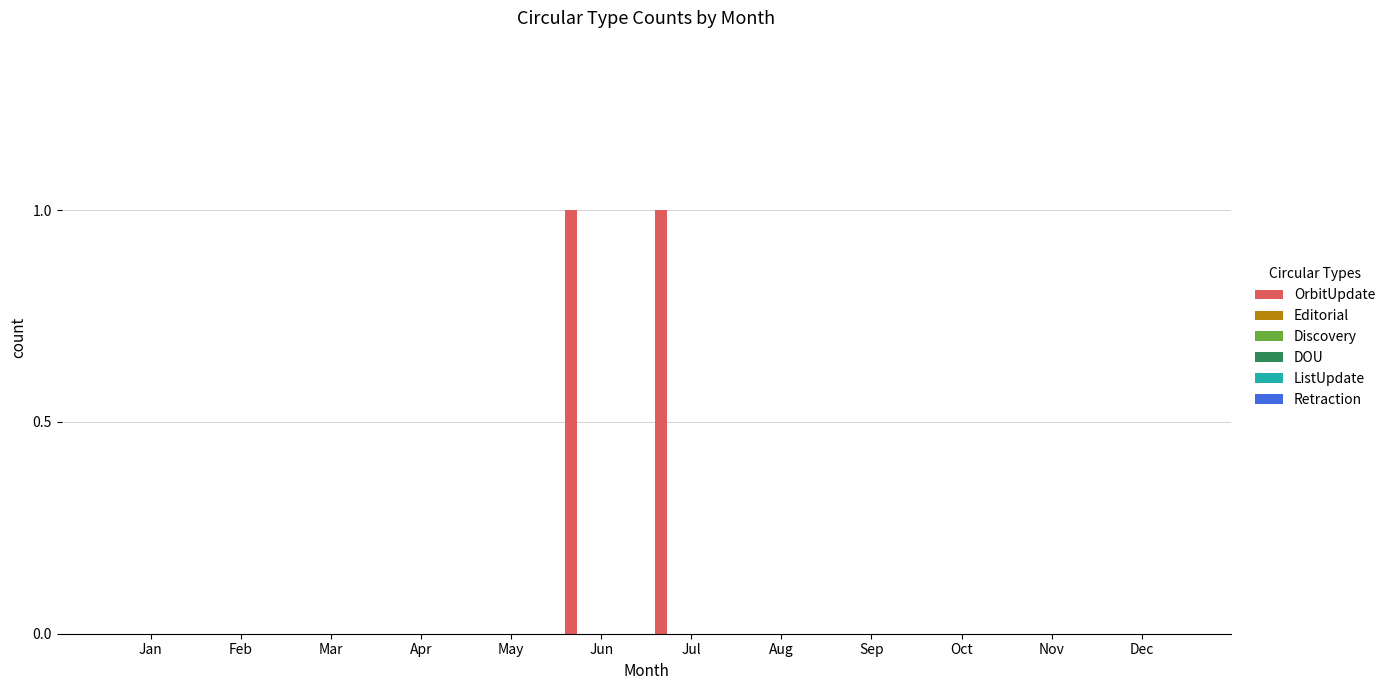

Are the bars horizontal?

No